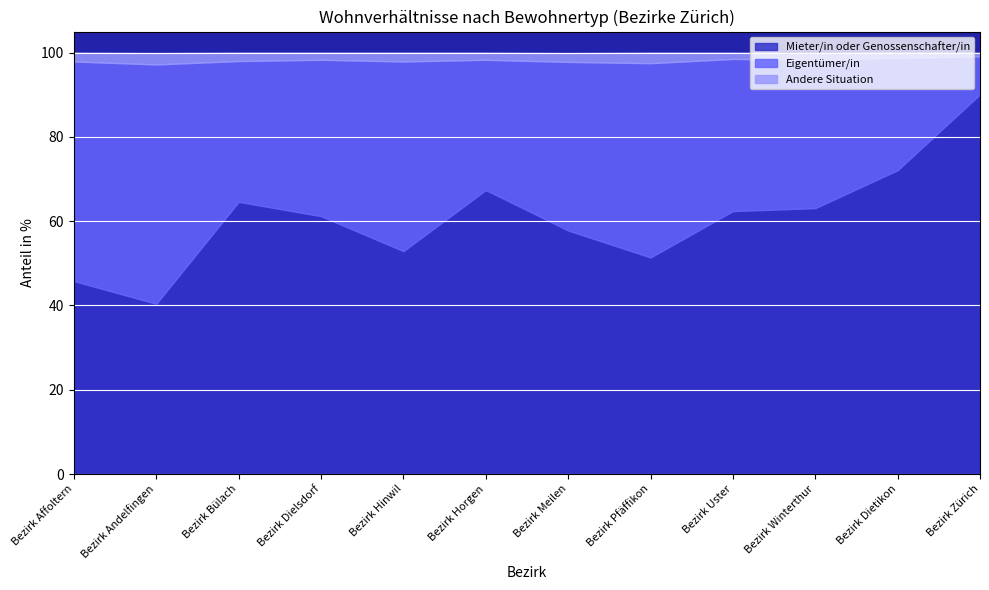

What is the spread (max minus min) of values at Bezirk Meilen?

55.7